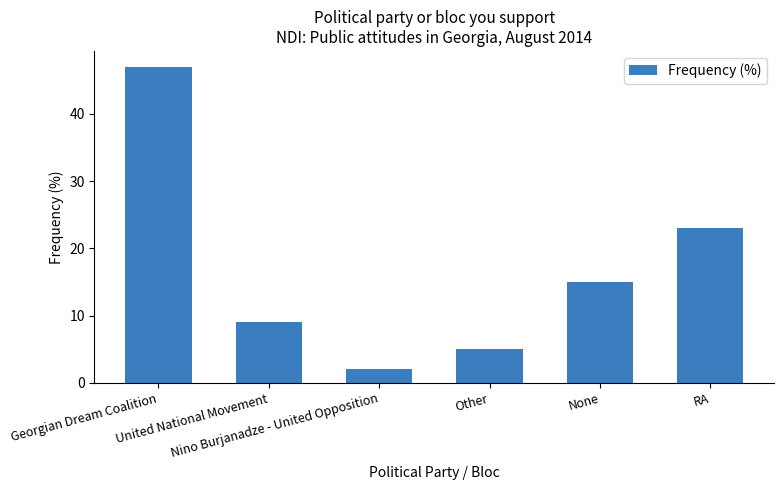

Read the value at United National Movement, to the nearest 5.

10